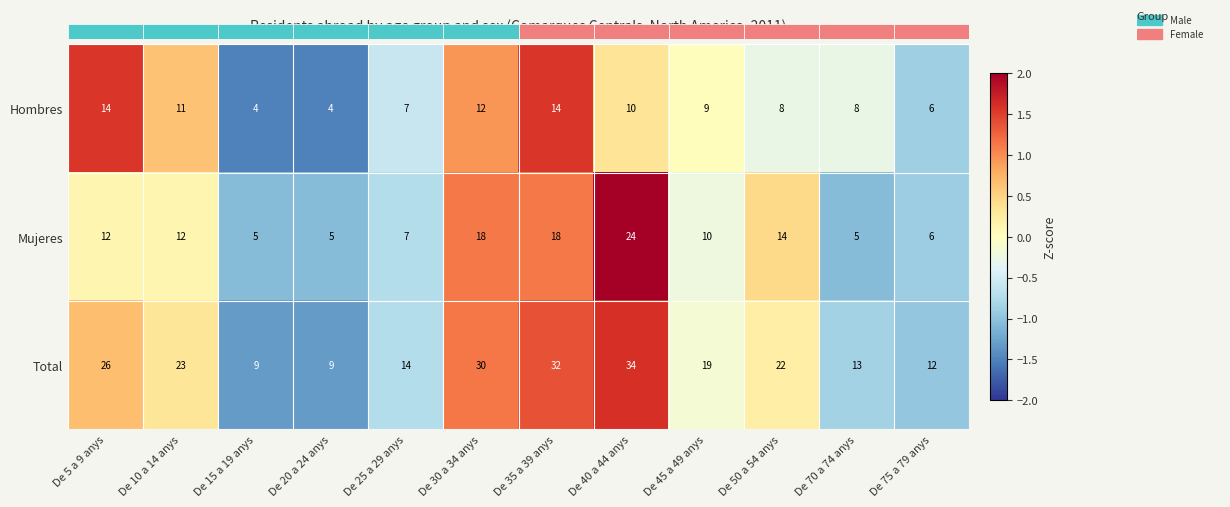

Reading left to right, list all the values displayed in this chart.

Hombres: De 5 a 9 anys=14.0	De 10 a 14 anys=11.0	De 15 a 19 anys=4.0	De 20 a 24 anys=4.0	De 25 a 29 anys=7.0	De 30 a 34 anys=12.0	De 35 a 39 anys=14.0	De 40 a 44 anys=10.0	De 45 a 49 anys=9.0	De 50 a 54 anys=8.0	De 70 a 74 anys=8.0	De 75 a 79 anys=6.0
Mujeres: De 5 a 9 anys=12.0	De 10 a 14 anys=12.0	De 15 a 19 anys=5.0	De 20 a 24 anys=5.0	De 25 a 29 anys=7.0	De 30 a 34 anys=18.0	De 35 a 39 anys=18.0	De 40 a 44 anys=24.0	De 45 a 49 anys=10.0	De 50 a 54 anys=14.0	De 70 a 74 anys=5.0	De 75 a 79 anys=6.0
Total: De 5 a 9 anys=26.0	De 10 a 14 anys=23.0	De 15 a 19 anys=9.0	De 20 a 24 anys=9.0	De 25 a 29 anys=14.0	De 30 a 34 anys=30.0	De 35 a 39 anys=32.0	De 40 a 44 anys=34.0	De 45 a 49 anys=19.0	De 50 a 54 anys=22.0	De 70 a 74 anys=13.0	De 75 a 79 anys=12.0